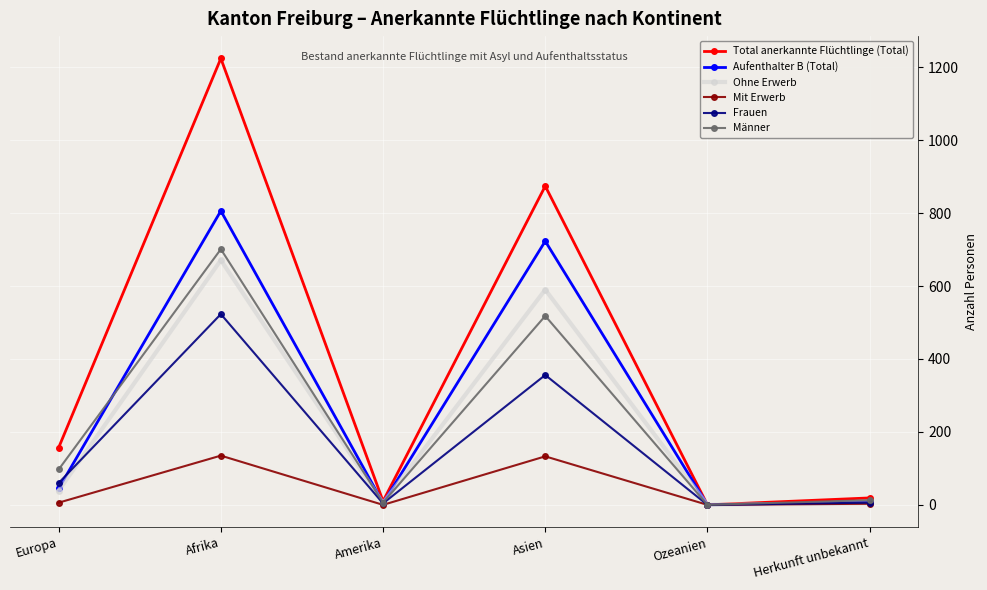

At which label does Frauen reach its peak?

Afrika